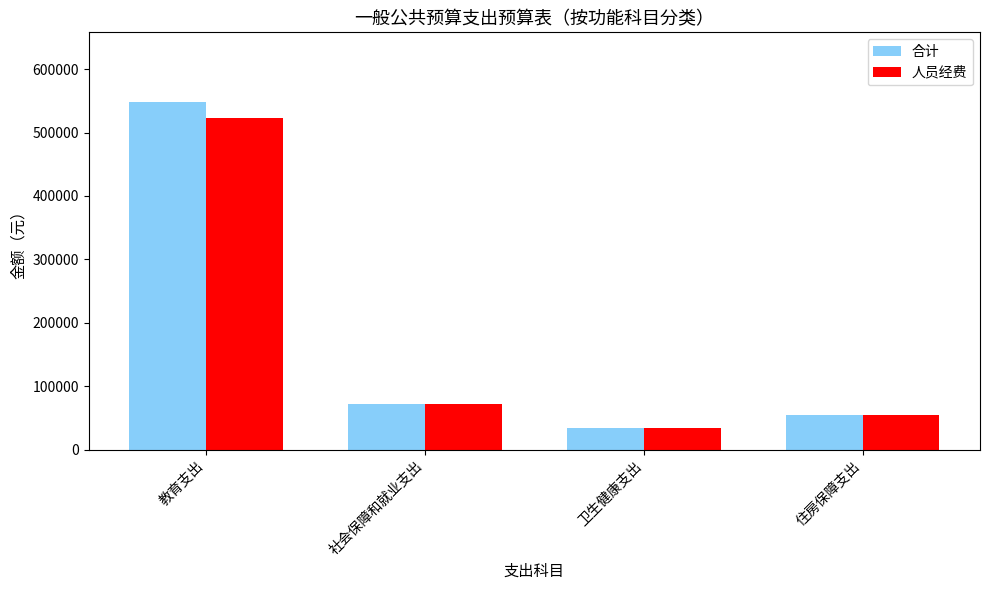

What are all the series names shown in the legend?

合计, 人员经费